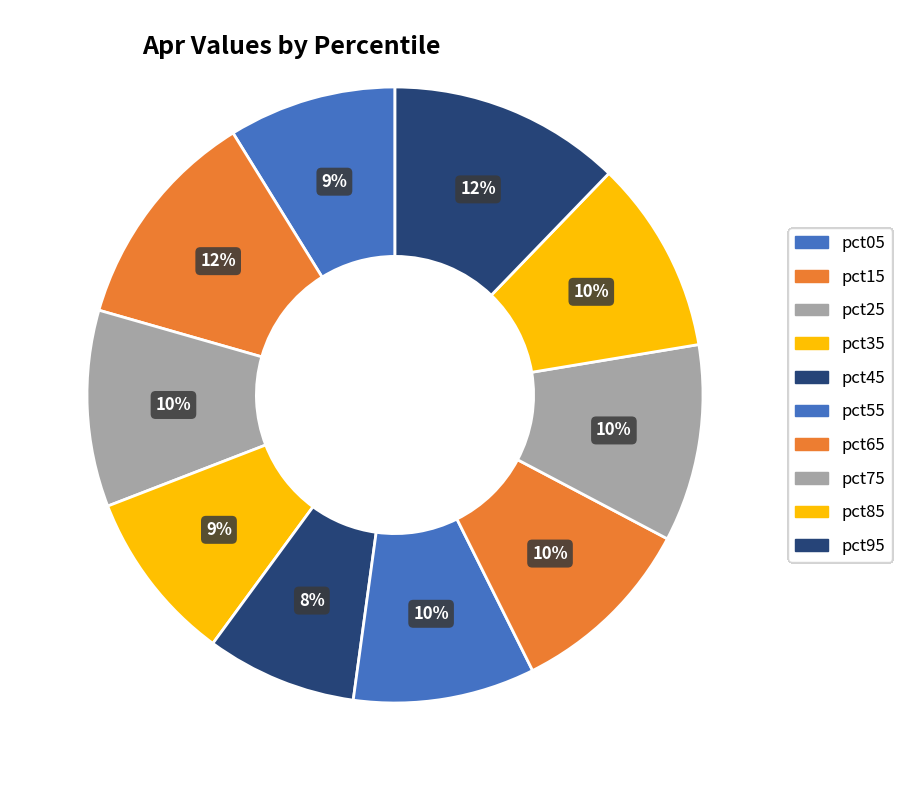

How many segments does this pie chart have?

10